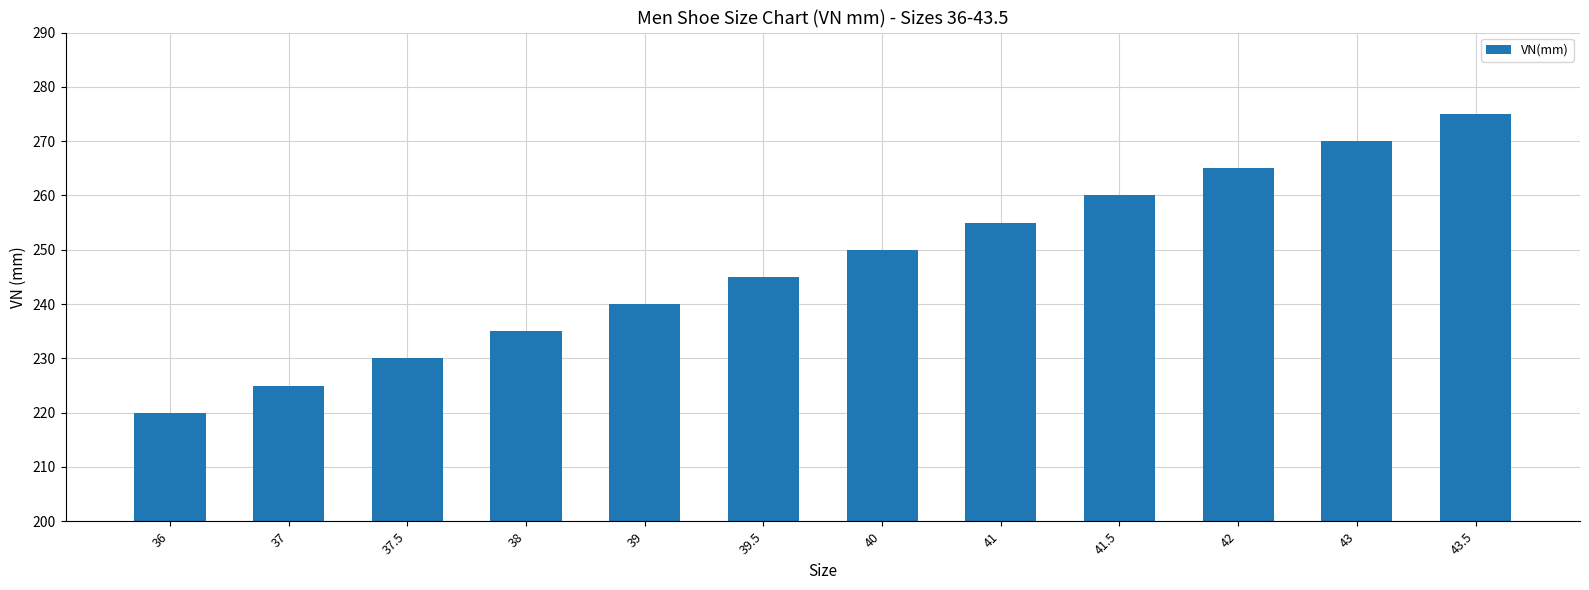

What is the change in value from 38 to 41.5?

+25